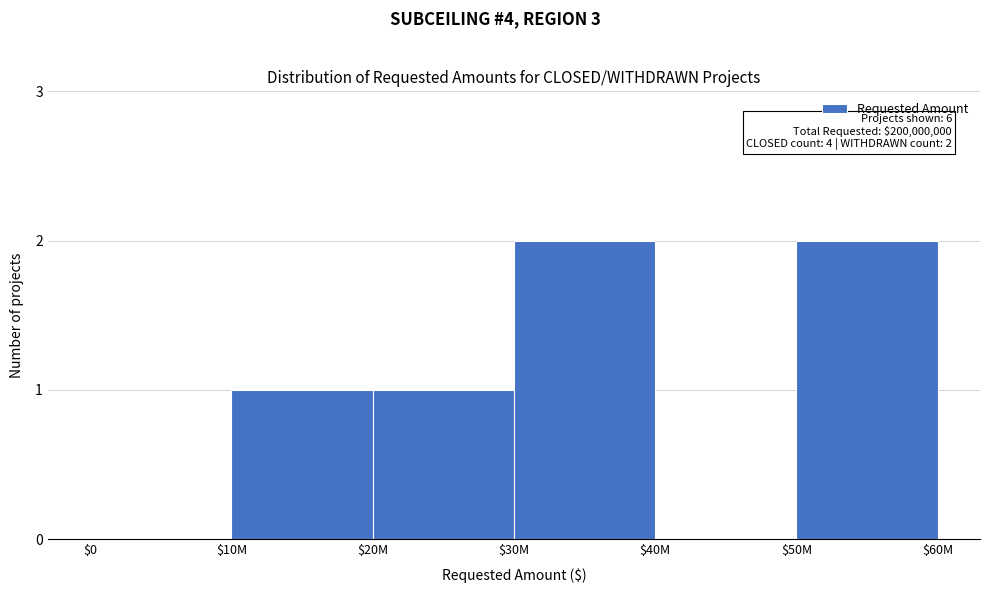

The value at $0 is 0. True or false?

True